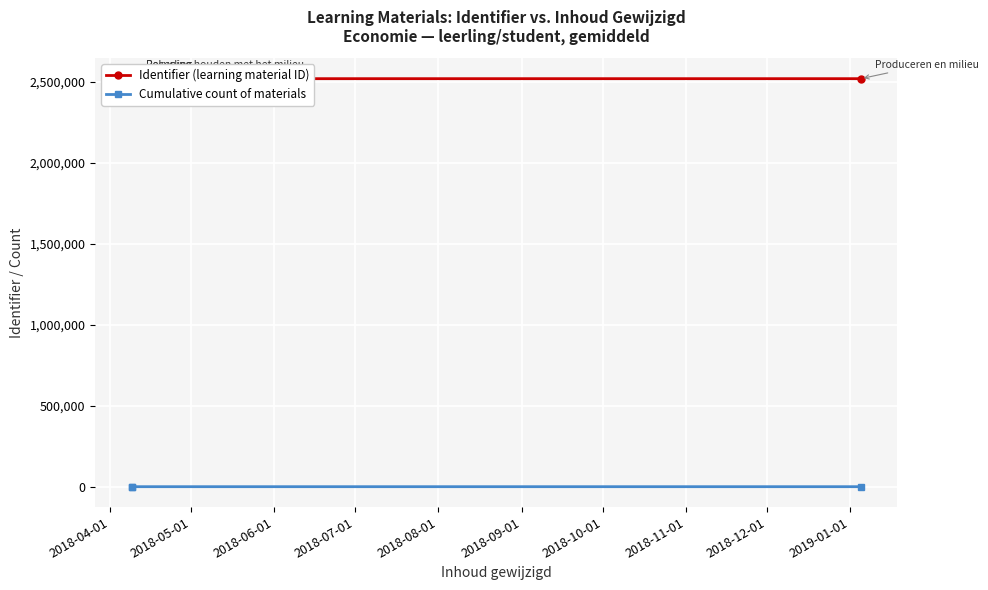

What are all the series names shown in the legend?

Identifier (learning material ID), Cumulative count of materials